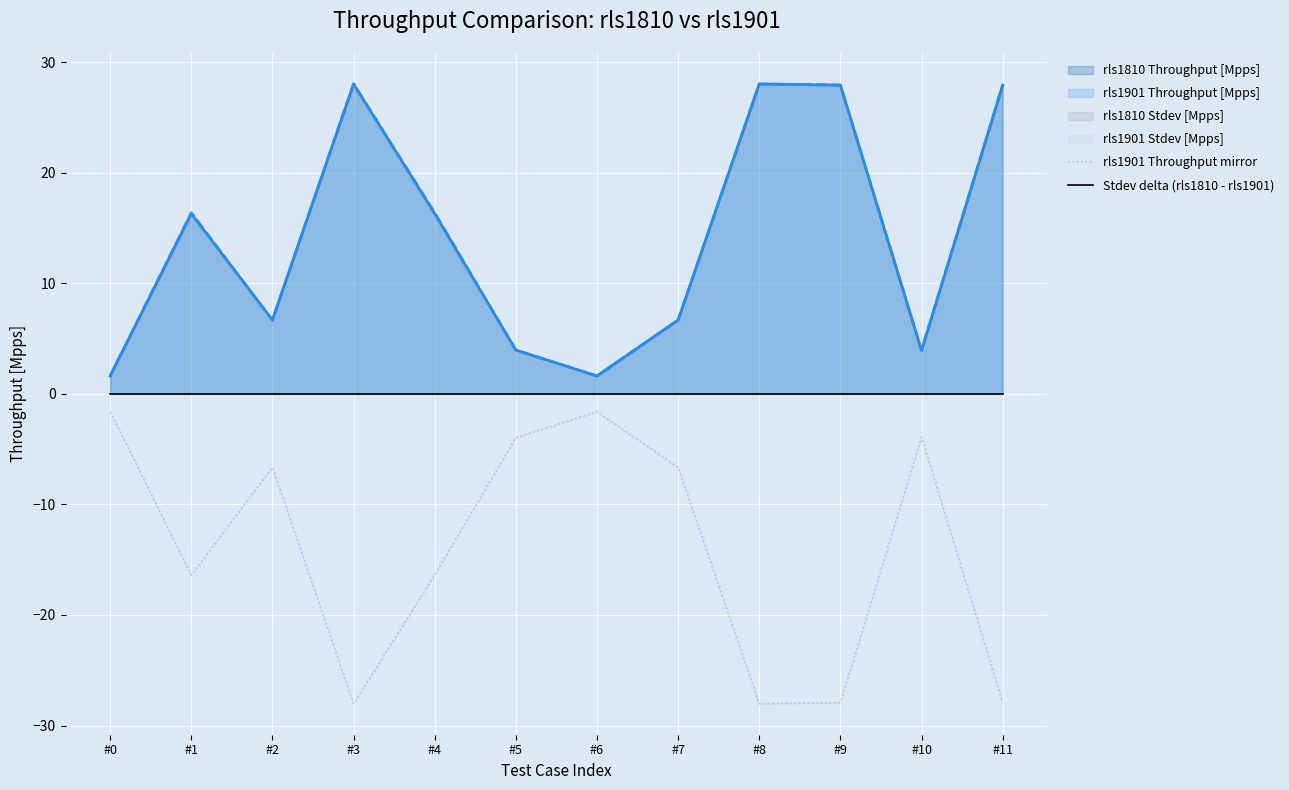

True or false: rls1901 Throughput [Mpps] and rls1901 Throughput mirror cross at least once.

False